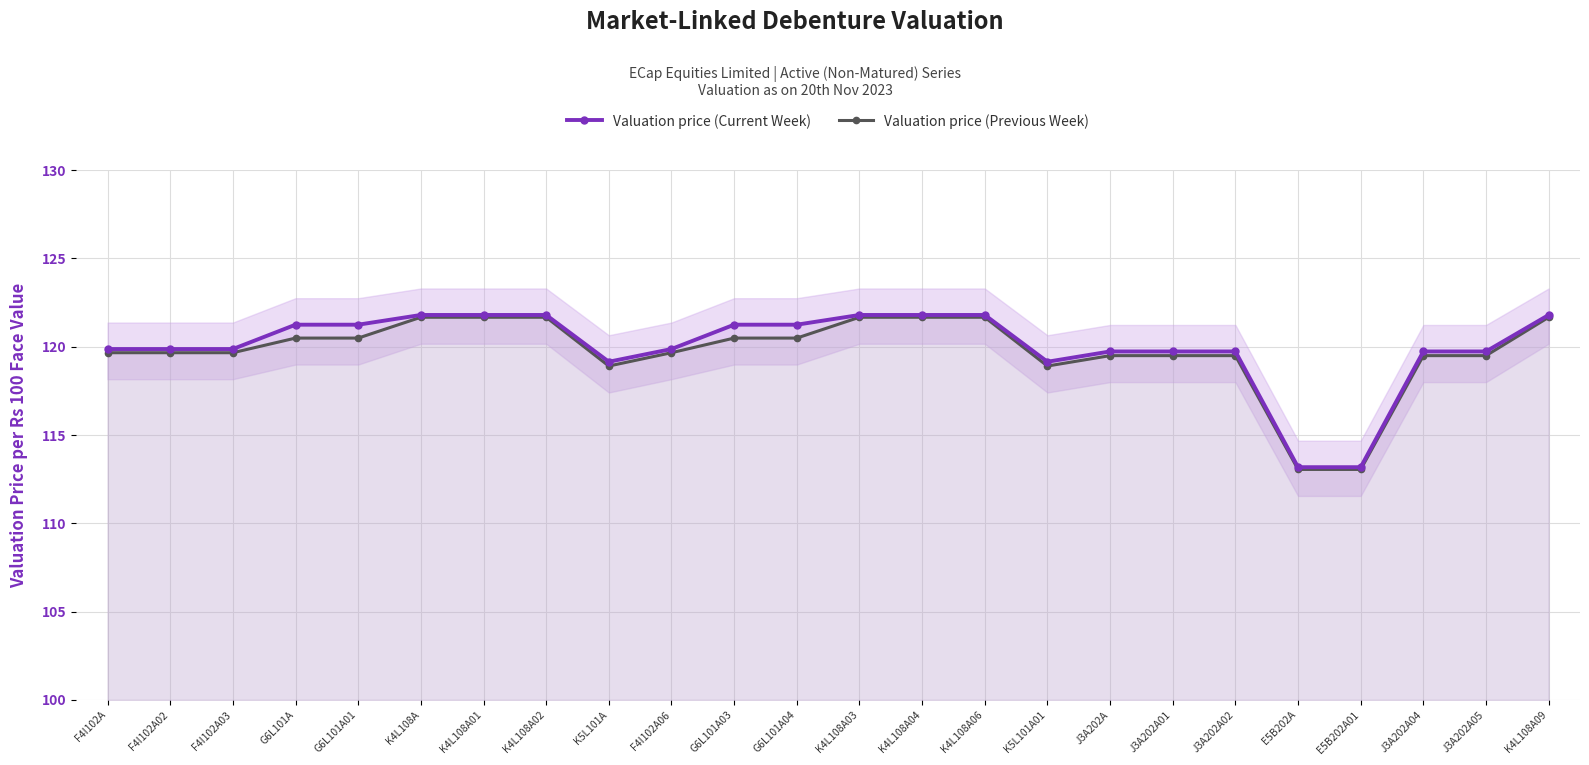

What is the maximum value for Valuation price (Previous Week)?

121.7